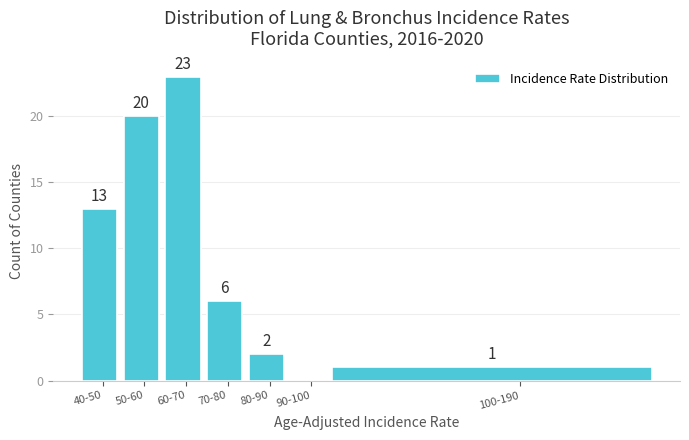

Reading left to right, transcribe all the data shown in this chart.

40-50=13	50-60=20	60-70=23	70-80=6	80-90=2	90-100=0	100-190=1